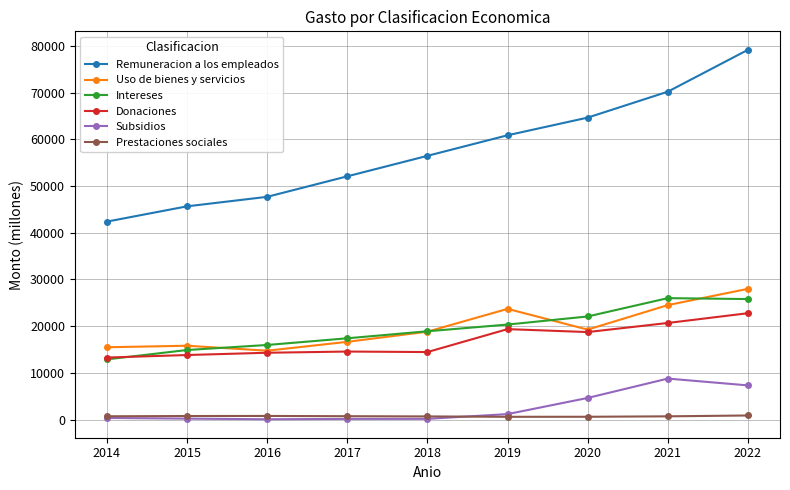

The Remuneracion a los empleados series shows 59993.3 at 2014. True or false?

False